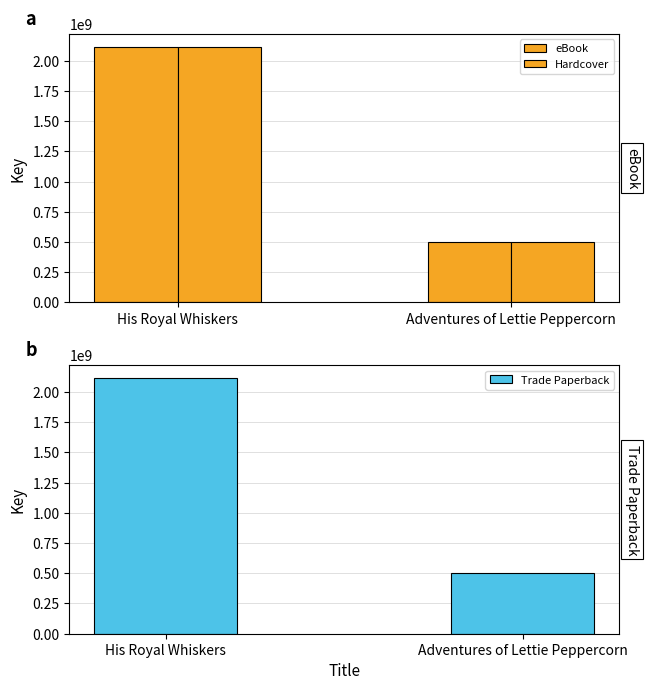

Which label corresponds to the largest value in the chart?

His Royal Whiskers